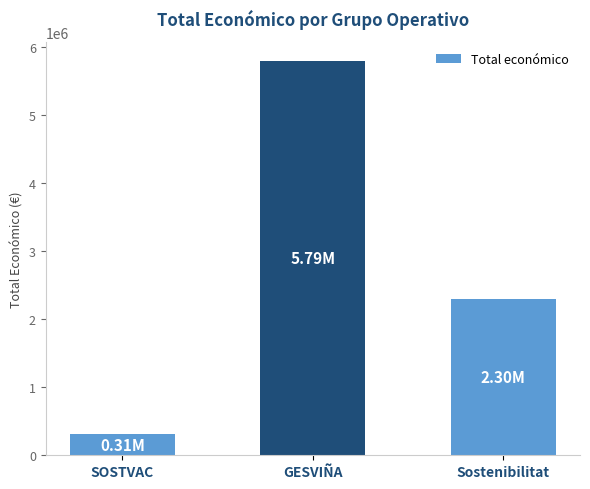

What is the change in value from SOSTVAC to Sostenibilitat?

+1984514